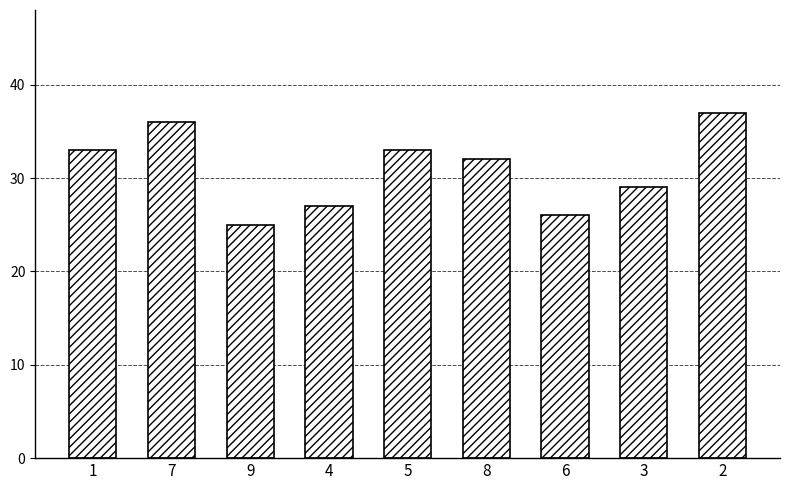

What is the difference between the values at 6 and 2?

11